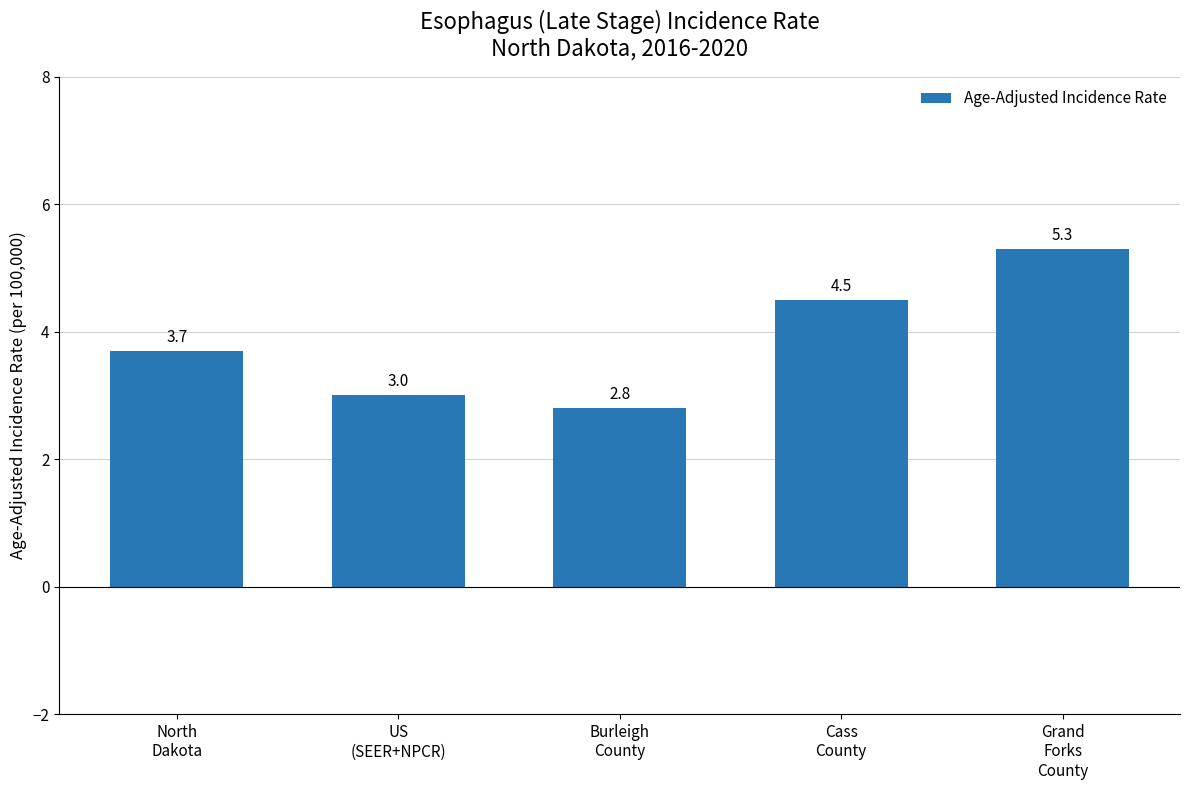

What is the average value?

3.9